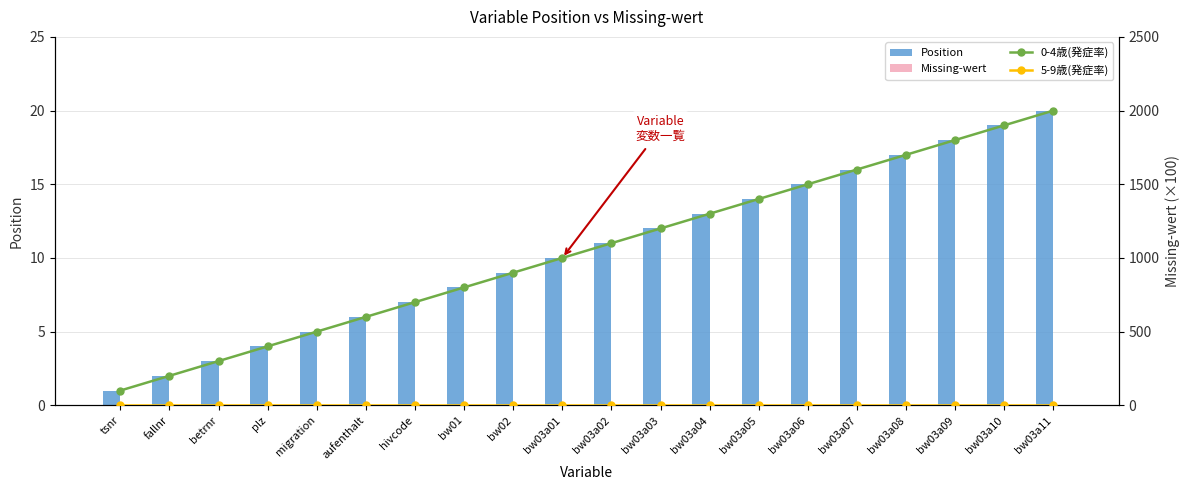

At bw03a10, list the series in order from smallest to largest.

Missing-wert, 5-9歳(発症率), Position, 0-4歳(発症率)